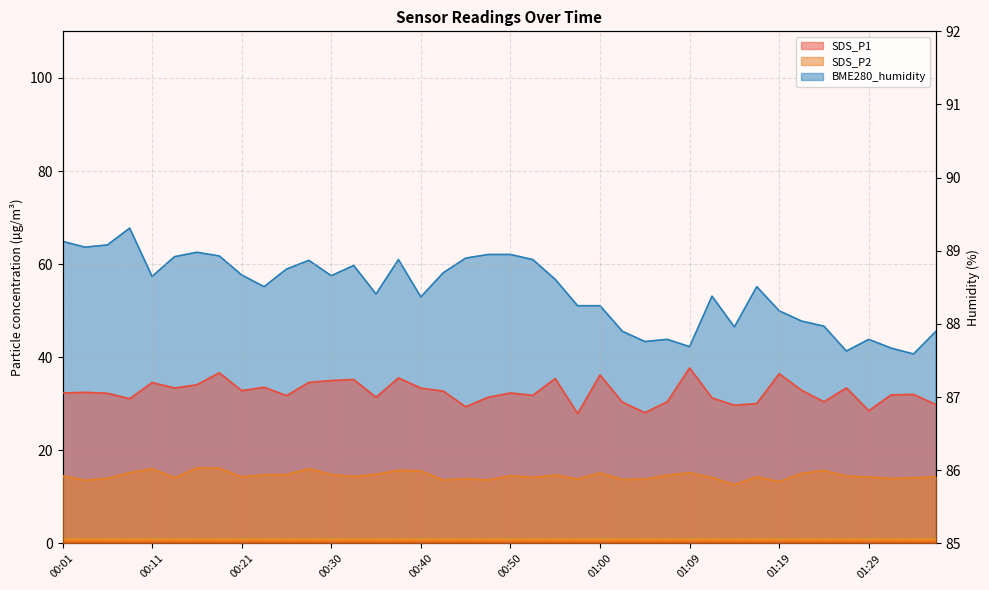

True or false: BME280_humidity and SDS_P2 cross at least once.

False